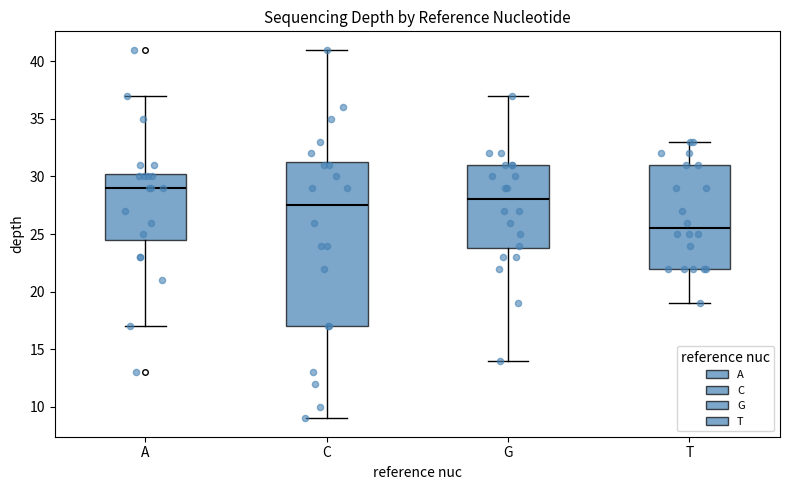

Reading left to right, transcribe this box plot: for each box, give where its median line is, the range the box spans, and where its two whiskers end, as read against the y-axis. The values are not printed on the chart, so give them approximately, as read against the axis.

A: median 29.0, box 24.5 to 30.5, whiskers 17.0 to 37.0
C: median 27.5, box 17.0 to 31.5, whiskers 9.0 to 41.0
G: median 28.0, box 24.0 to 31.0, whiskers 14.0 to 37.0
T: median 25.5, box 22.0 to 31.0, whiskers 19.0 to 33.0